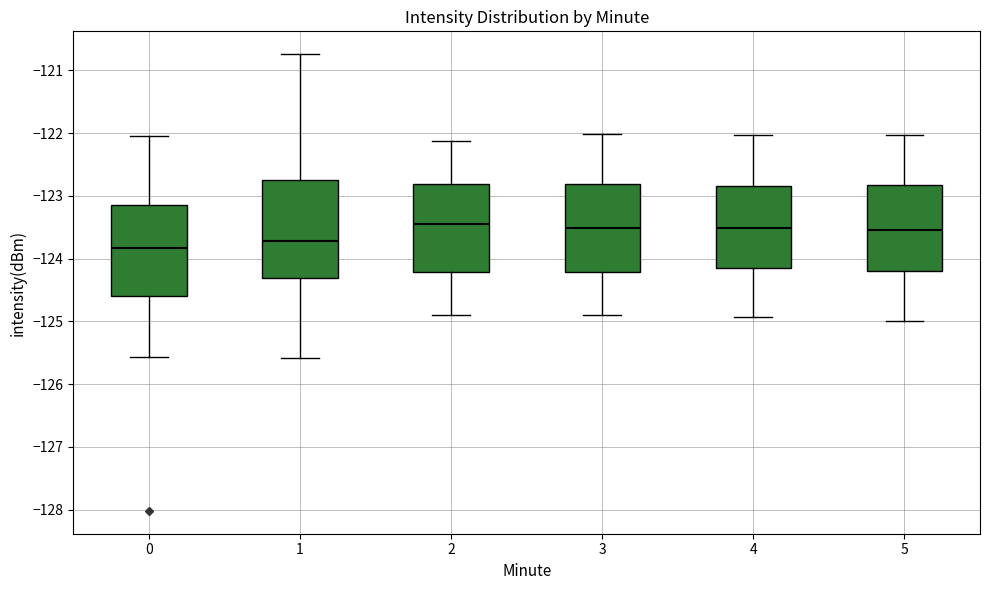

Which box's median line is the lowest?

0